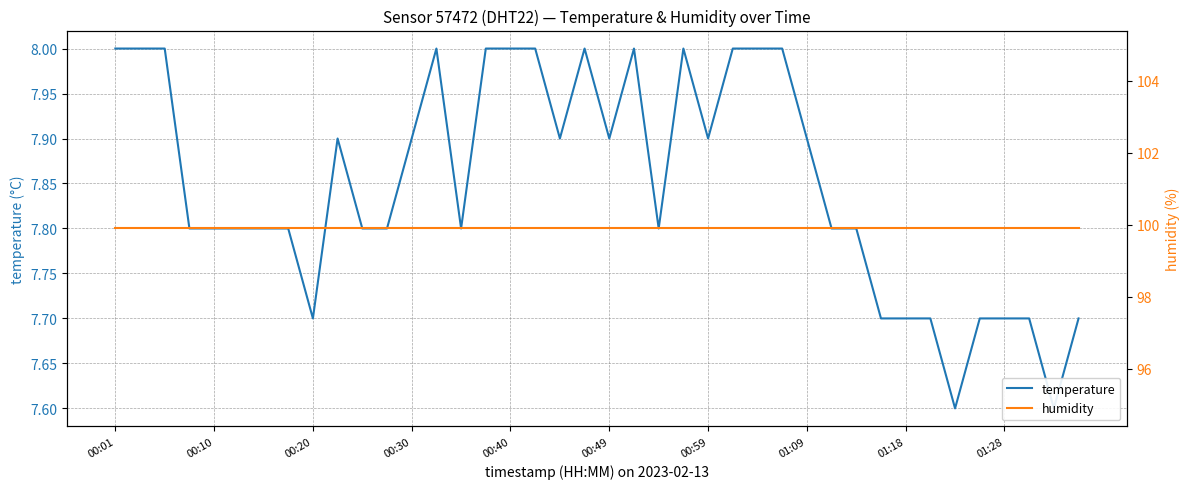

What is the total value across all series at 17?

107.9